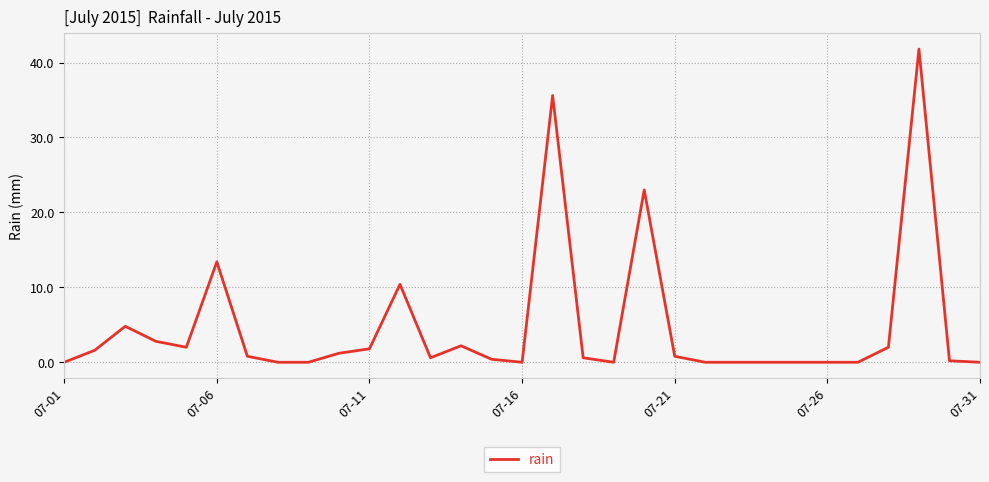

What is the greatest value displayed?

41.8